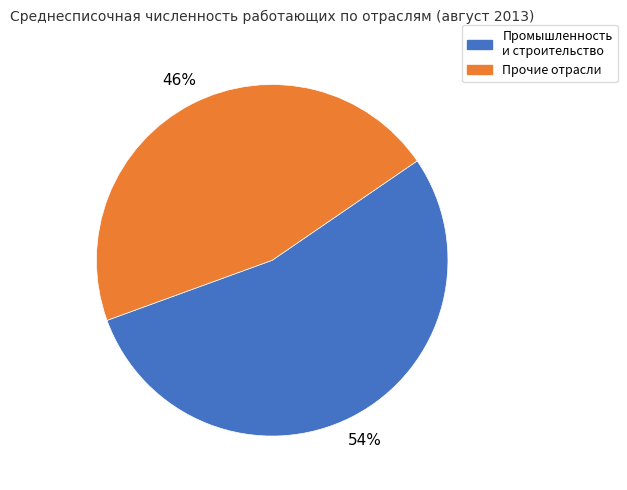

Which slice represents more than half of the pie?

Промышленность и строительство